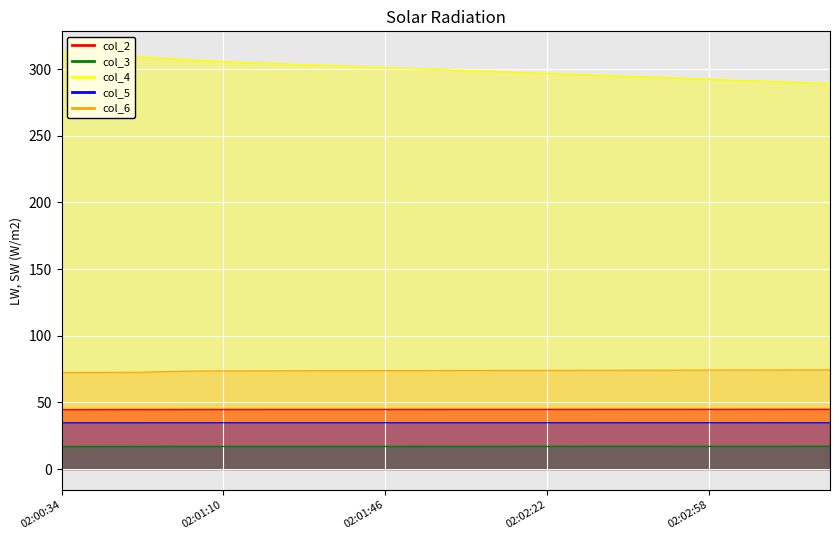

Which series changed the most between 02:00:34 and 02:00:52?

col_4